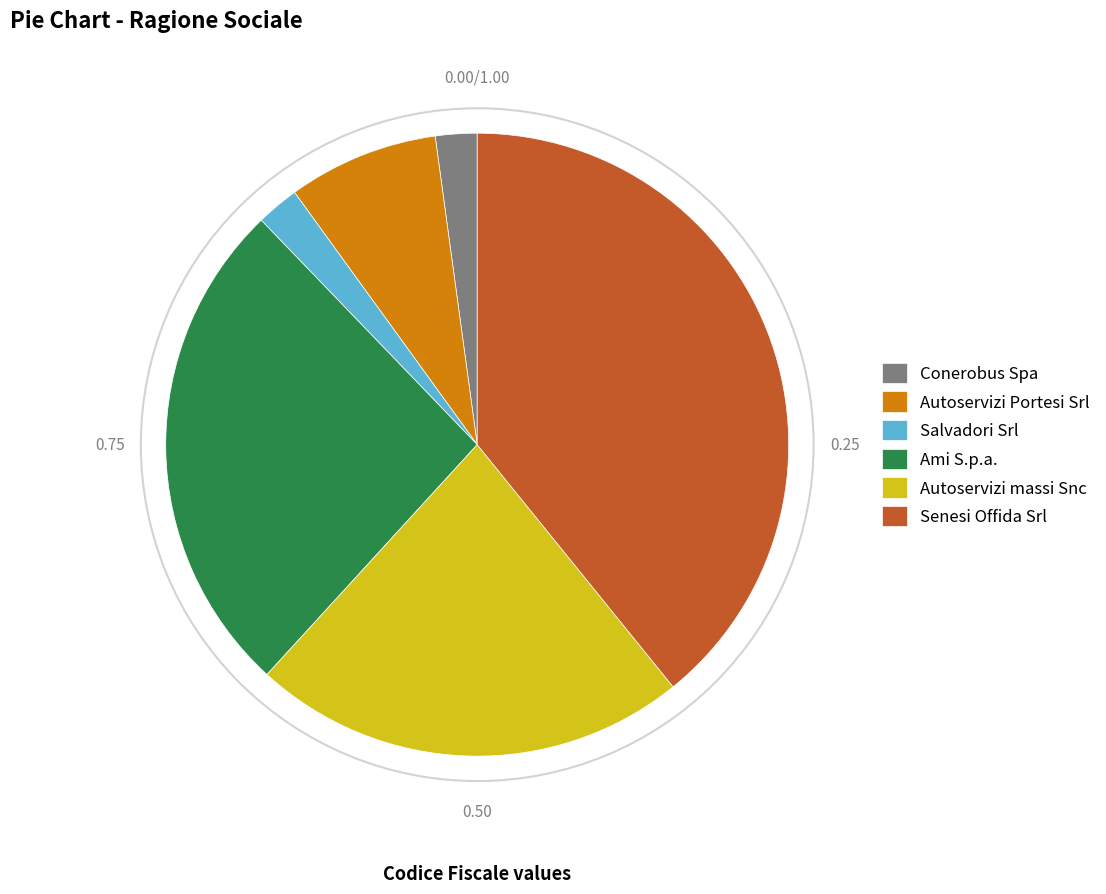

Do Salvadori Srl and Autoservizi Portesi Srl together represent more than half of the pie?

No